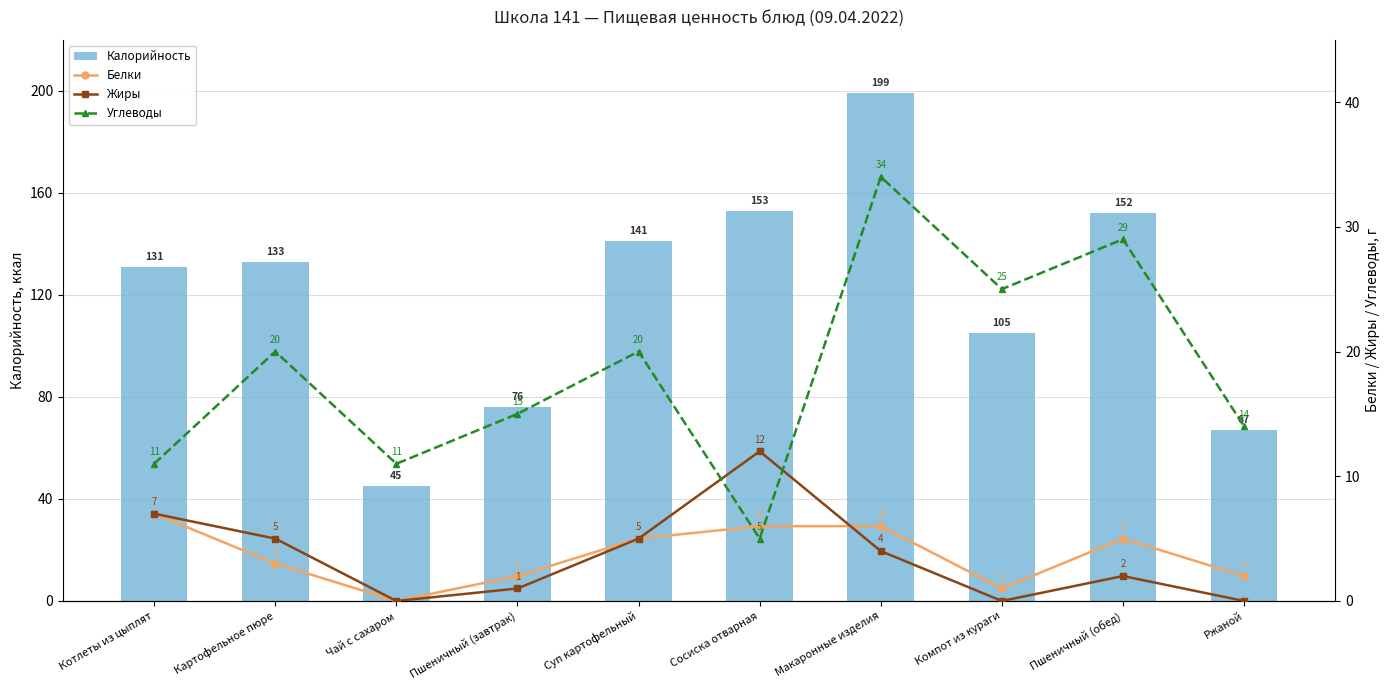

The value of Белки at Пшеничный (обед) is 1. True or false?

False